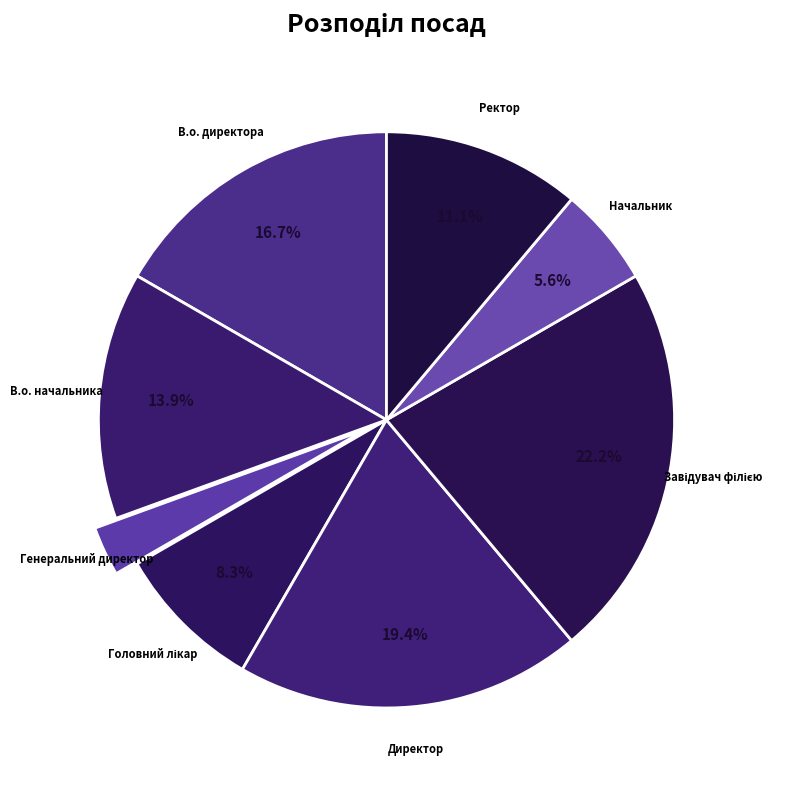

Which category has the smallest portion of the pie?

Генеральний директор